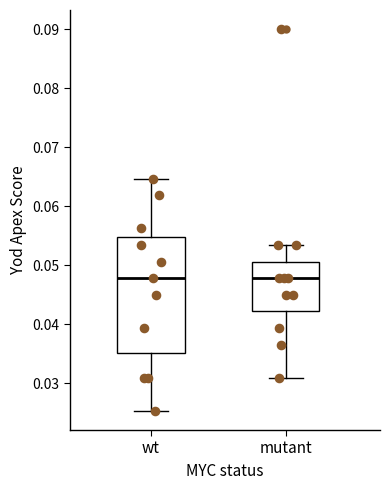

Reading left to right, transcribe this box plot: for each box, give where its median line is, the range the box spans, and where its two whiskers end, as read against the y-axis. The values are not printed on the chart, so give them approximately, as read against the axis.

wt: median 0.048, box 0.035 to 0.055, whiskers 0.025 to 0.065
mutant: median 0.048, box 0.042 to 0.051, whiskers 0.031 to 0.053